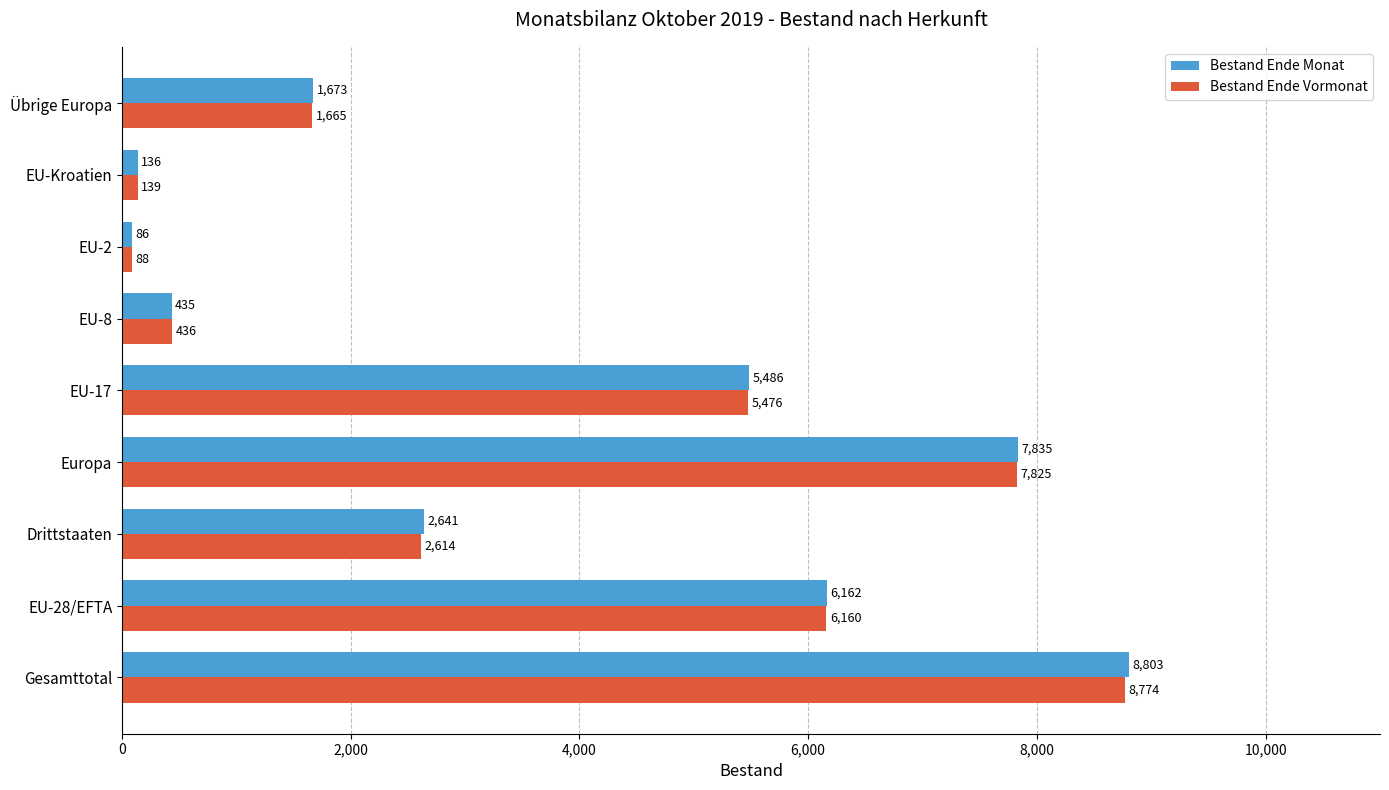

The Bestand Ende Monat series shows 9893 at EU-28/EFTA. True or false?

False